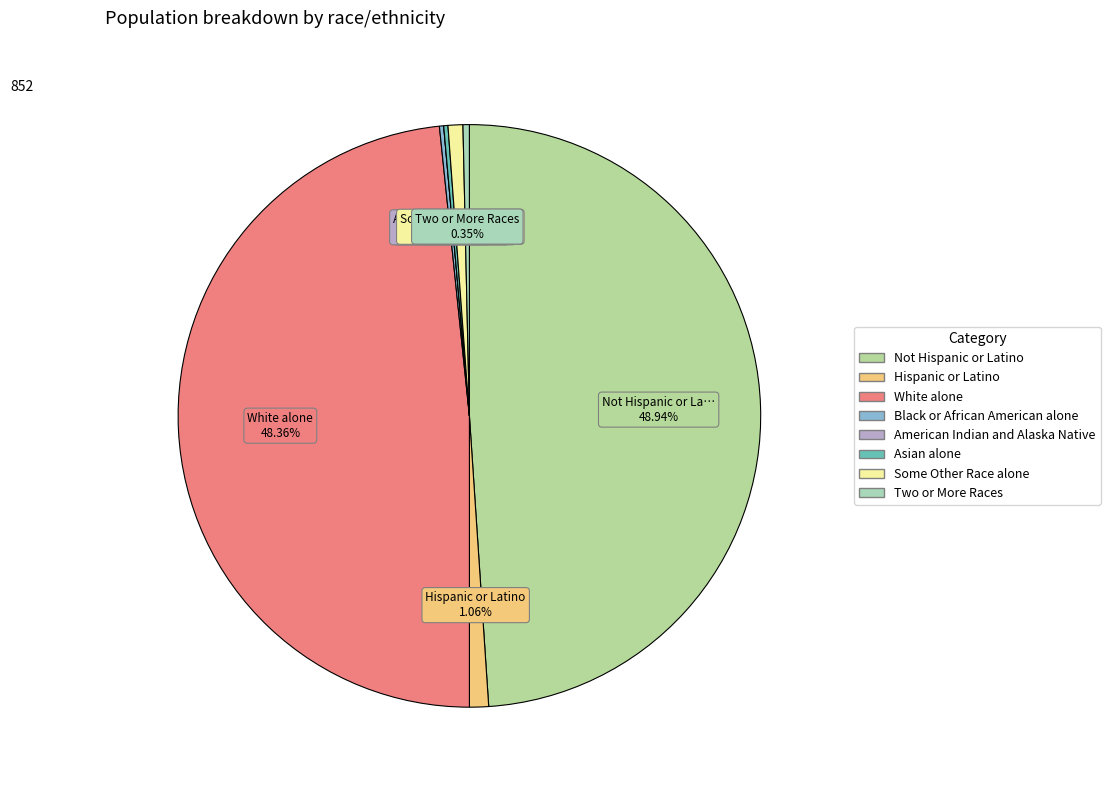

How many segments does this pie chart have?

8